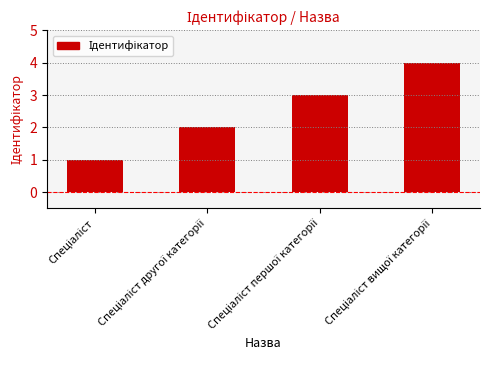

Reading right to left, extract all data points from this chart.

4	3	2	1